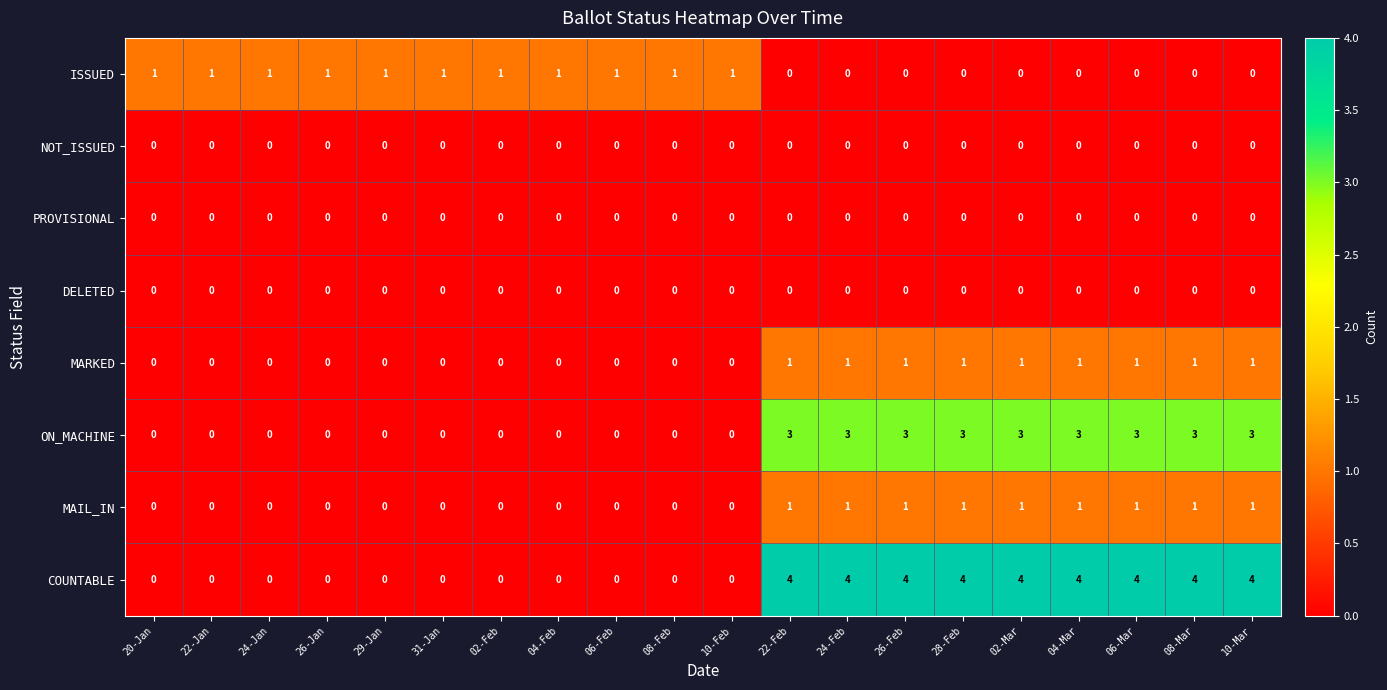

At how many categories does at least one series exceed 0?

20